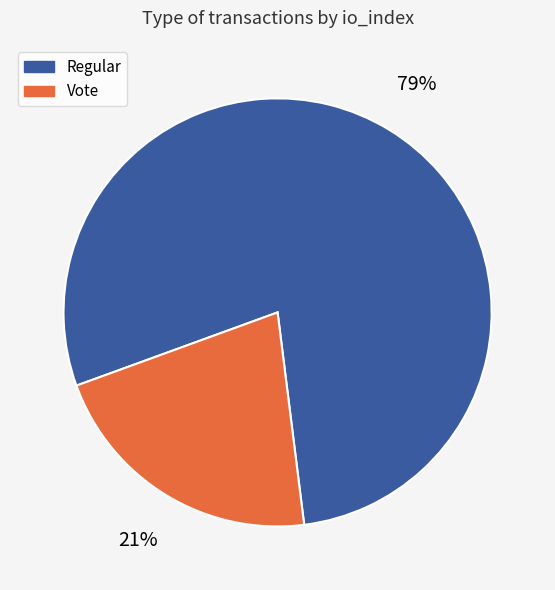

Which category accounts for the majority?

Regular